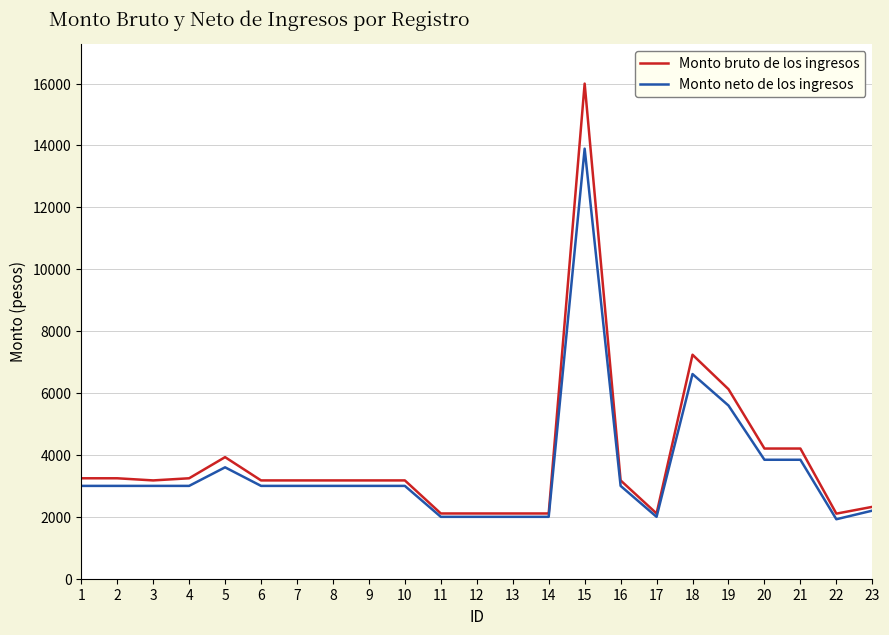

What is the approximate value of Monto bruto de los ingresos at 15?

16000.0